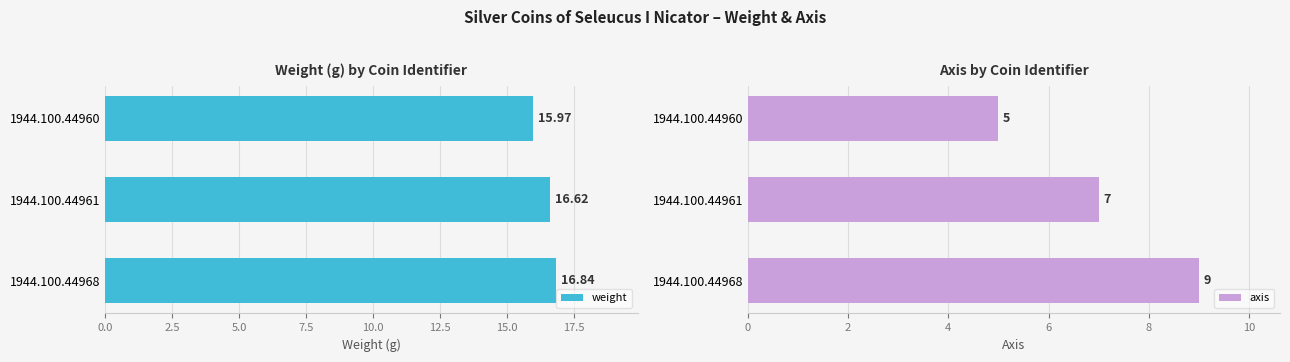

True or false: axis has a value of 4 at 1944.100.44968.

False